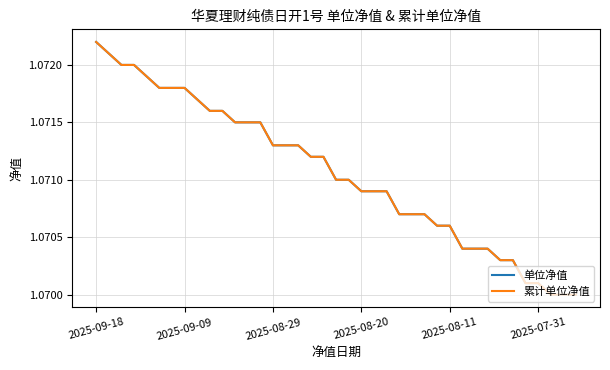

Does the chart have visible grid lines?

Yes